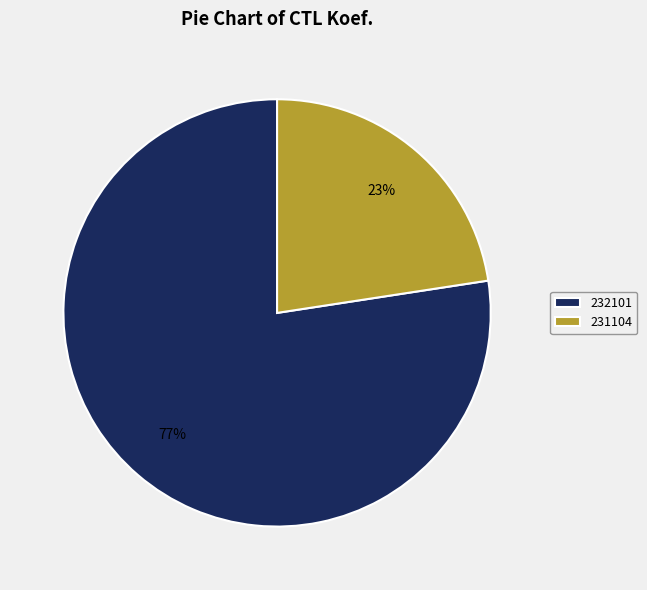

Is there any slice that represents more than half of the pie?

Yes